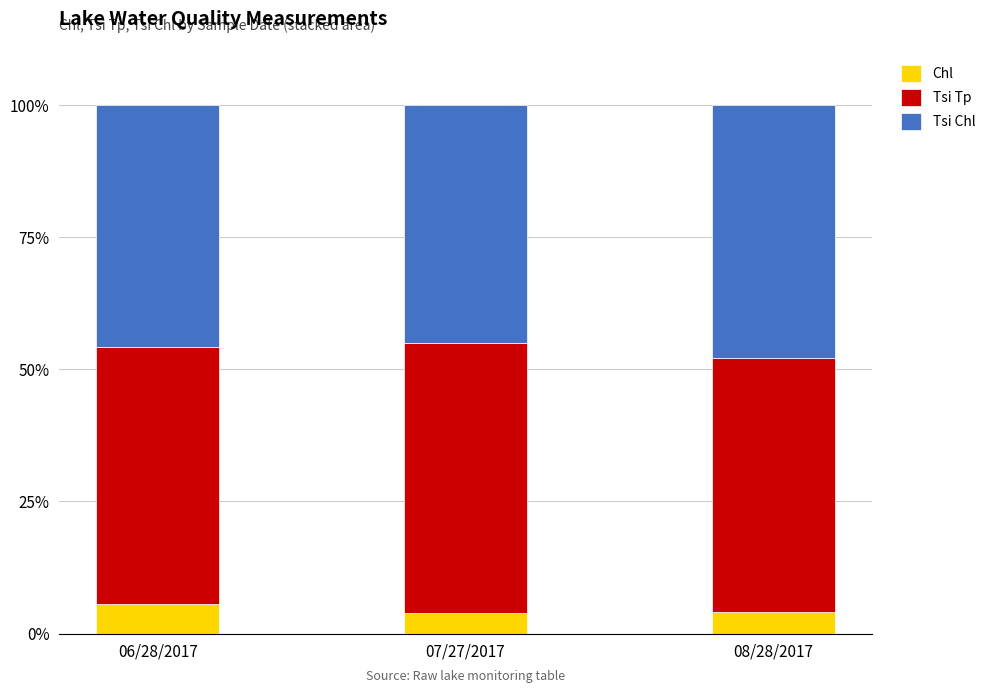

What is the minimum value for Chl?

3.9